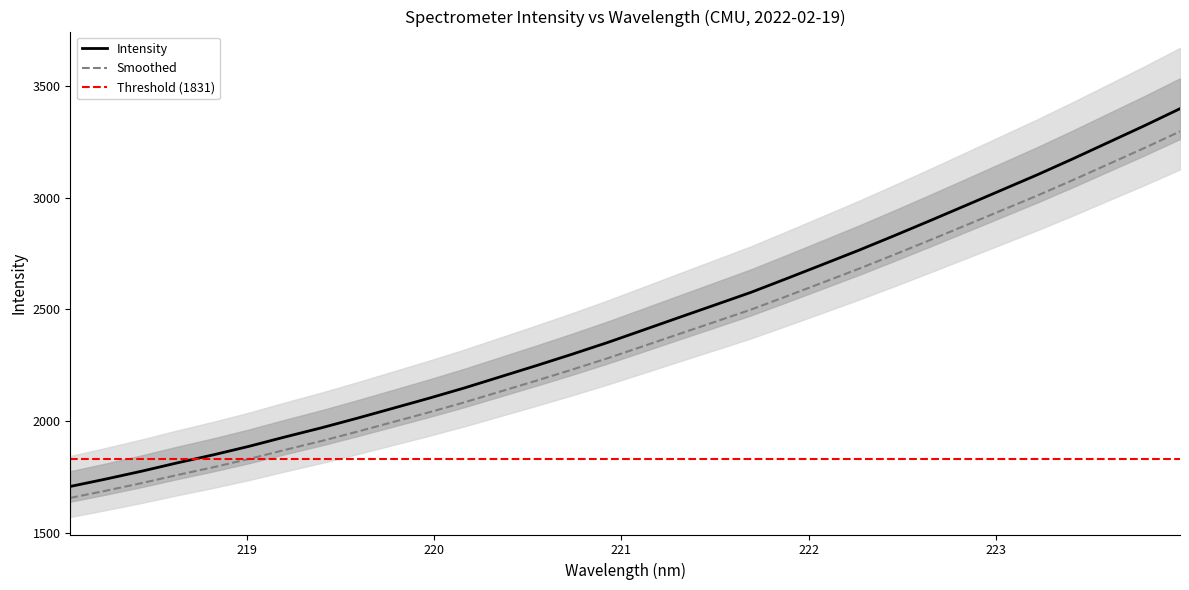

Is this an area chart (filled region under the line)?

No